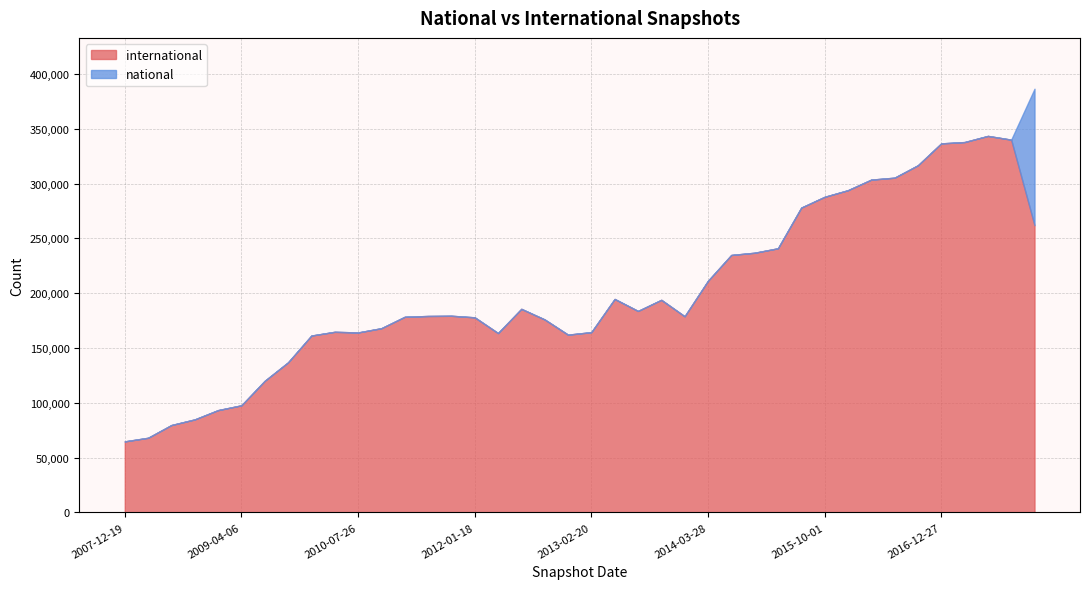

True or false: international and national intersect in this chart.

False